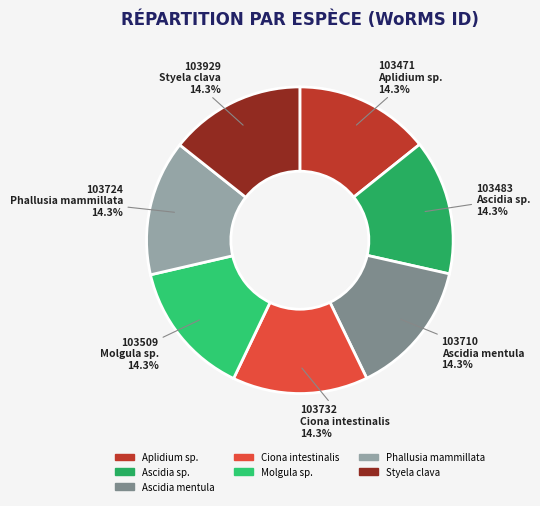

Count the number of slices in the pie.

7